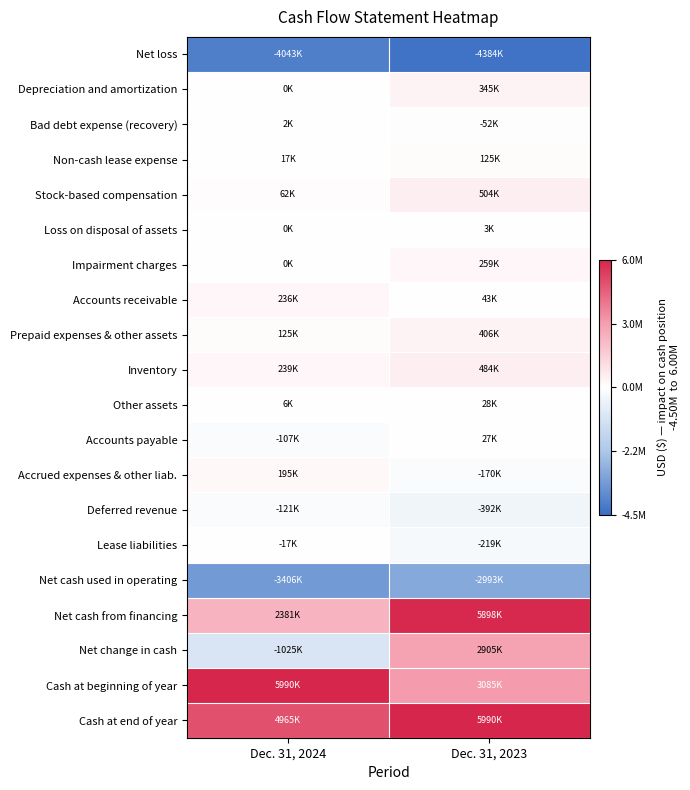

Reading left to right, list all the values displayed in this chart.

Net loss: Dec. 31, 2024=-4043000	Dec. 31, 2023=-4384000
Depreciation and amortization: Dec. 31, 2024=0	Dec. 31, 2023=345000
Bad debt expense (recovery): Dec. 31, 2024=2000	Dec. 31, 2023=-52000
Non-cash lease expense: Dec. 31, 2024=17000	Dec. 31, 2023=125000
Stock-based compensation: Dec. 31, 2024=62000	Dec. 31, 2023=504000
Loss on disposal of assets: Dec. 31, 2024=0	Dec. 31, 2023=3000
Impairment charges: Dec. 31, 2024=0	Dec. 31, 2023=259000
Accounts receivable: Dec. 31, 2024=236000	Dec. 31, 2023=43000
Prepaid expenses & other assets: Dec. 31, 2024=125000	Dec. 31, 2023=406000
Inventory: Dec. 31, 2024=239000	Dec. 31, 2023=484000
Other assets: Dec. 31, 2024=6000	Dec. 31, 2023=28000
Accounts payable: Dec. 31, 2024=-107000	Dec. 31, 2023=27000
Accrued expenses & other liab.: Dec. 31, 2024=195000	Dec. 31, 2023=-170000
Deferred revenue: Dec. 31, 2024=-121000	Dec. 31, 2023=-392000
Lease liabilities: Dec. 31, 2024=-17000	Dec. 31, 2023=-219000
Net cash used in operating: Dec. 31, 2024=-3406200	Dec. 31, 2023=-2993000
Net cash from financing: Dec. 31, 2024=2381000	Dec. 31, 2023=5898000
Net change in cash: Dec. 31, 2024=-1025000	Dec. 31, 2023=2905000
Cash at beginning of year: Dec. 31, 2024=5990000	Dec. 31, 2023=3085000
Cash at end of year: Dec. 31, 2024=4965000	Dec. 31, 2023=5990000